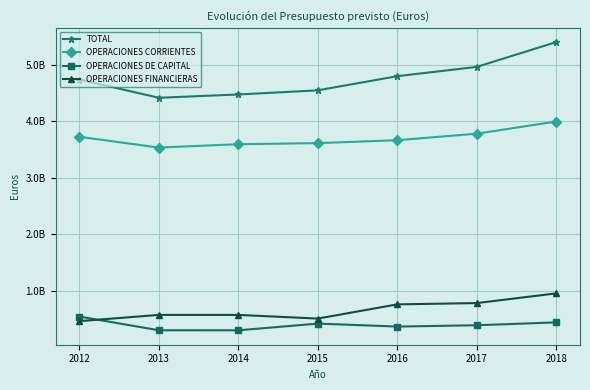

Reading left to right, transcribe all the data shown in this chart.

TOTAL: 4739405534	4416366614	4474790524	4547849489	4798203636	4962502262	5400494118
OPERACIONES CORRIENTES: 3726383500	3535899316	3595007931	3614450333	3665755084	3781369218	3996502888
OPERACIONES DE CAPITAL: 547034514	304393024	303693430	422265958	369912202	393341745	444233796
OPERACIONES FINANCIERAS: 465987520	576074274	576089163	511133198	762536350	785291298	956757433